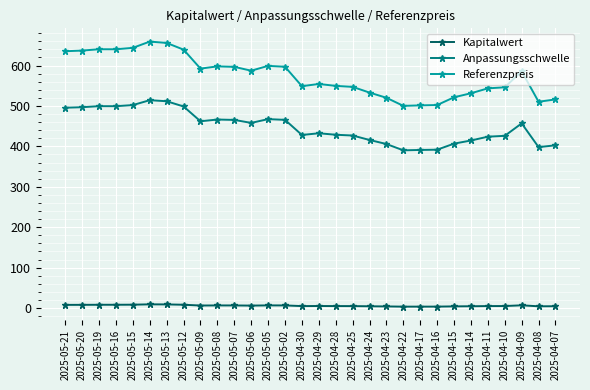

What is the average value of the Anpassungsschwelle series?

448.1